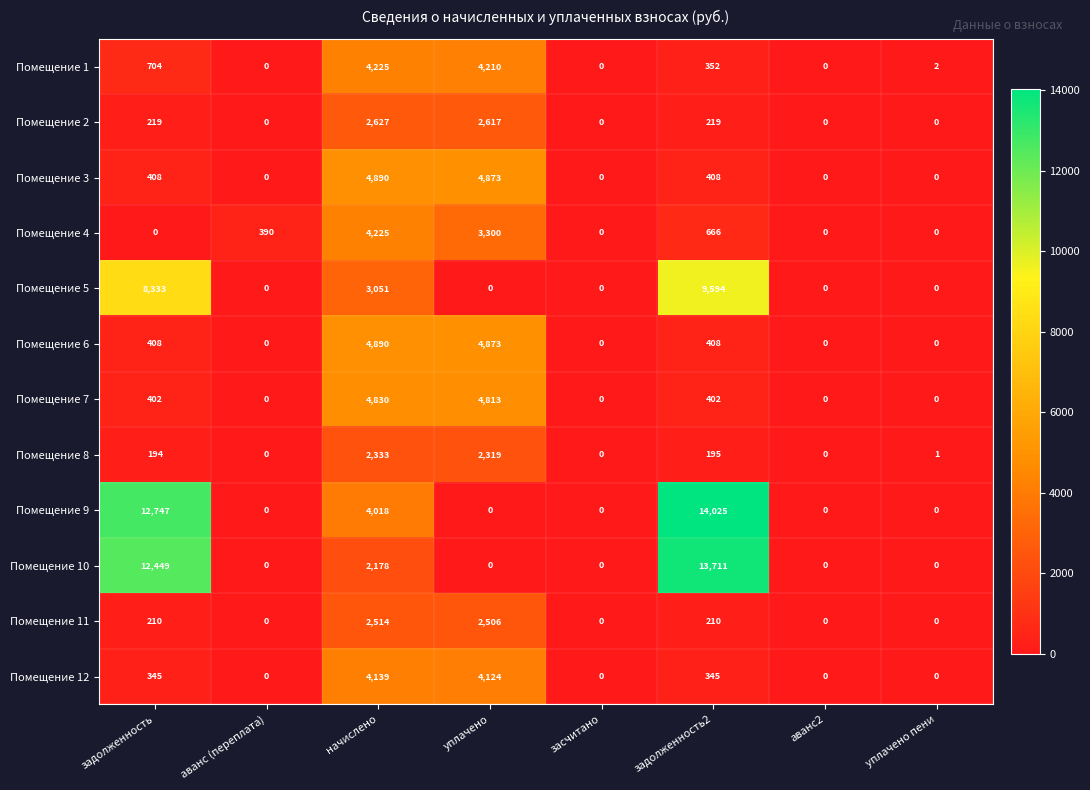

What is the difference between the highest and lowest values at задолженность?

12747